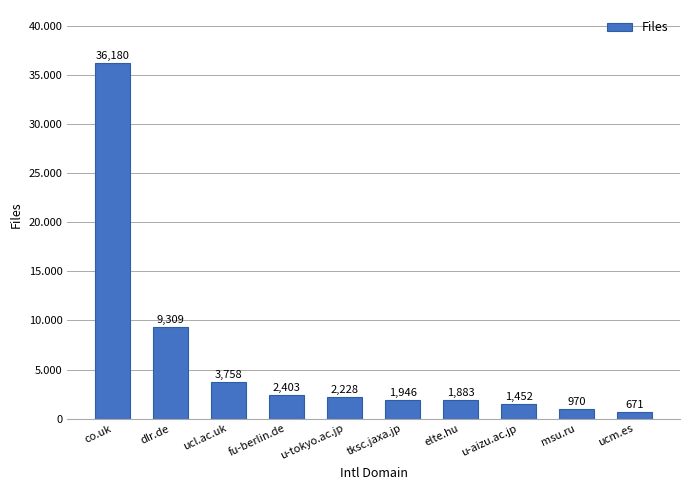

Rank the categories by value from lowest to highest.

ucm.es, msu.ru, u-aizu.ac.jp, elte.hu, tksc.jaxa.jp, u-tokyo.ac.jp, fu-berlin.de, ucl.ac.uk, dlr.de, co.uk